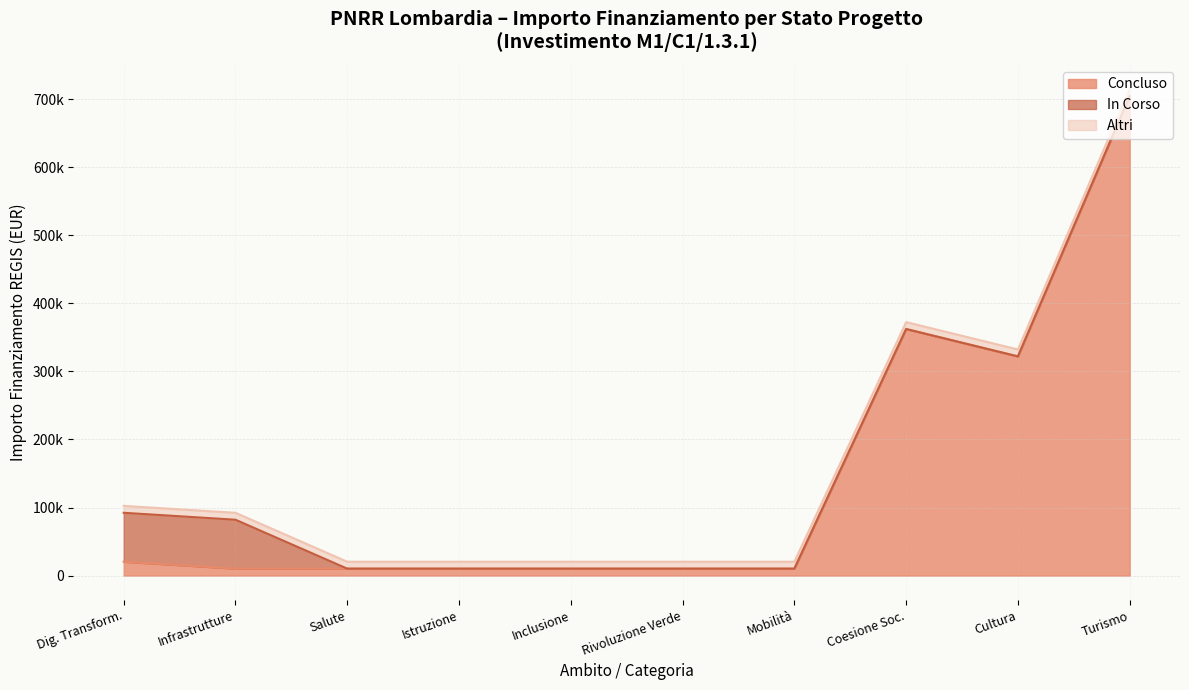

What are all the series names shown in the legend?

Concluso, In Corso, Altri